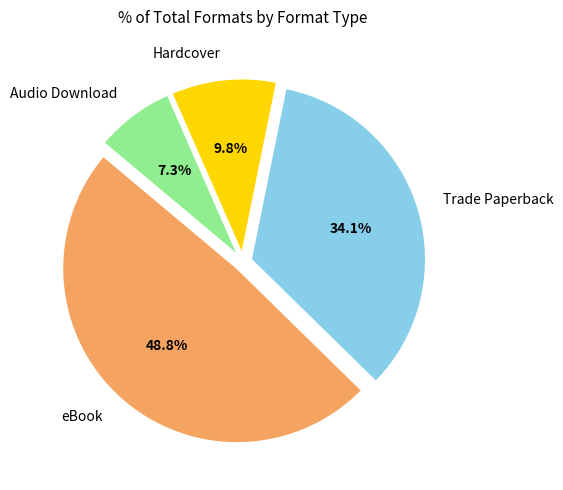

Does Trade Paperback account for over 50% of the chart?

No